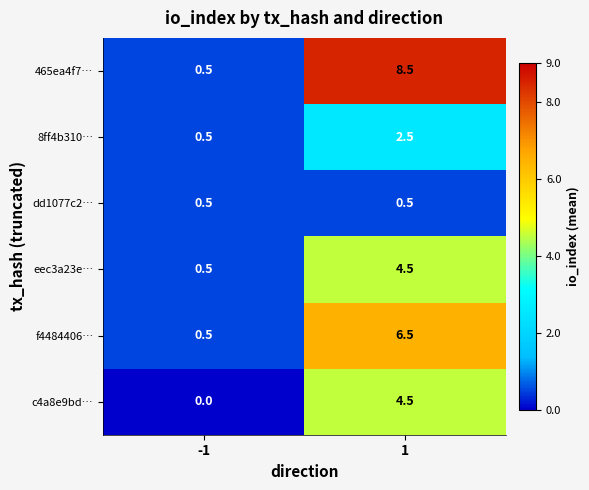

Which series changed the most between -1 and 1?

465ea4f7…